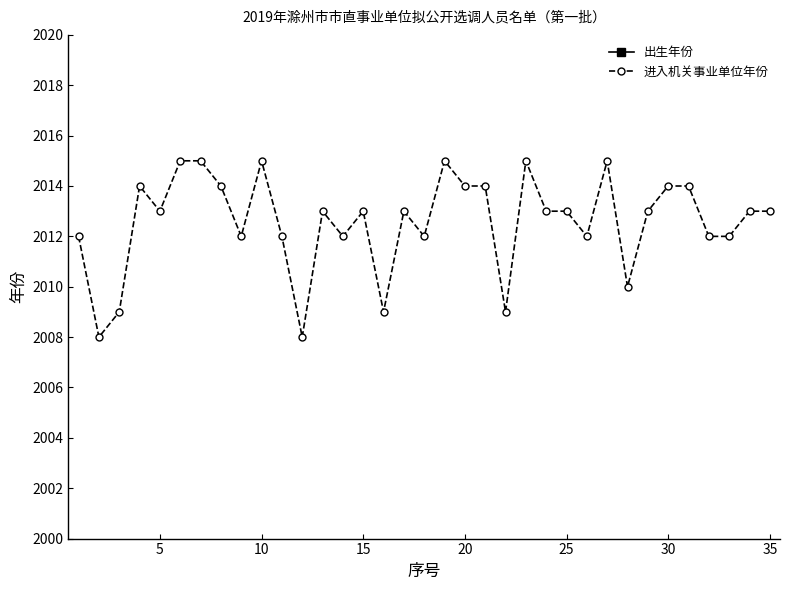

List the series in order of their overall mean, lowest first.

出生年份, 进入机关事业单位年份